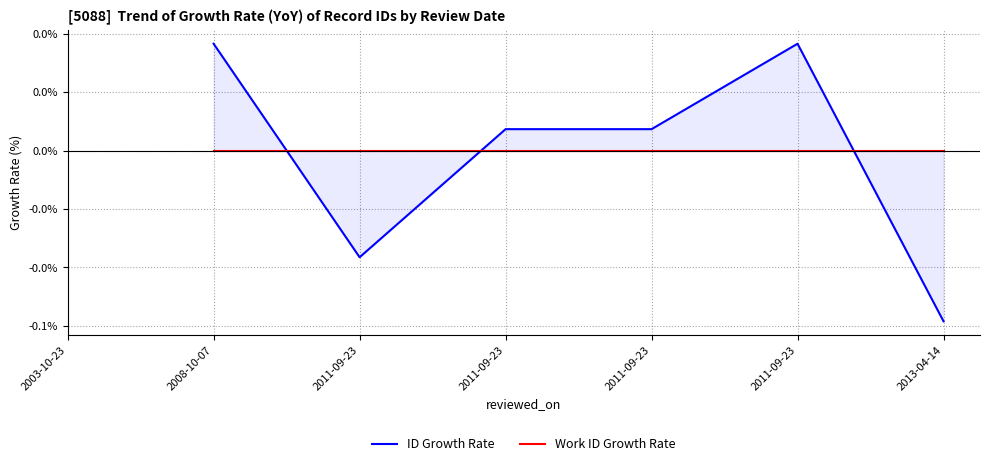

What is the label of the 1st point from the right?

2013-04-14